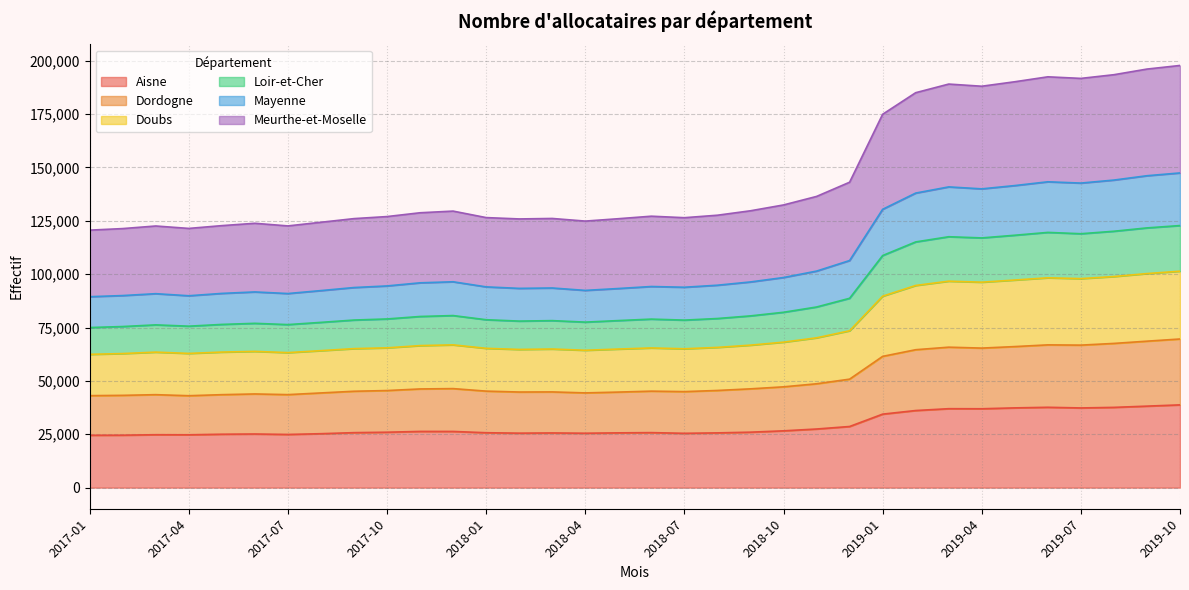

What is the value of the Aisne point at the 5th from the left?

25020